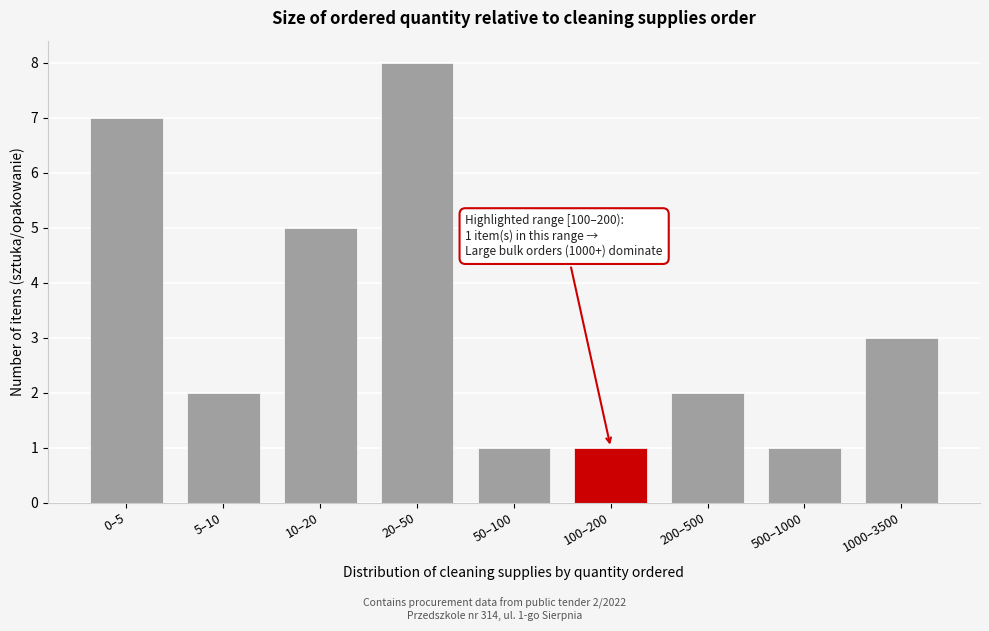

Reading left to right, what are all the values shown in this chart?

7	2	5	8	1	1	2	1	3